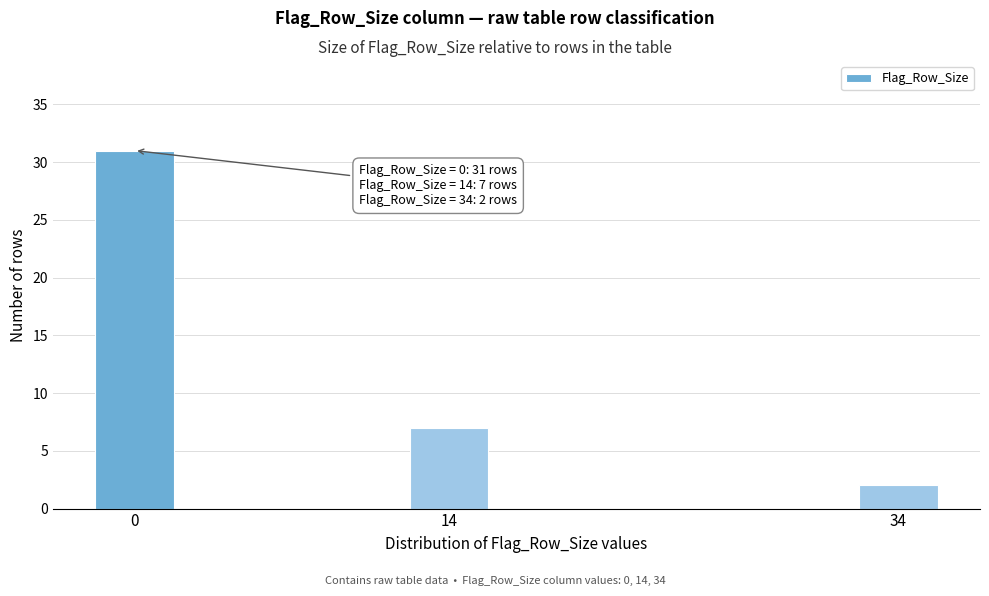

Reading left to right, transcribe all the data shown in this chart.

0=31	14=7	34=2